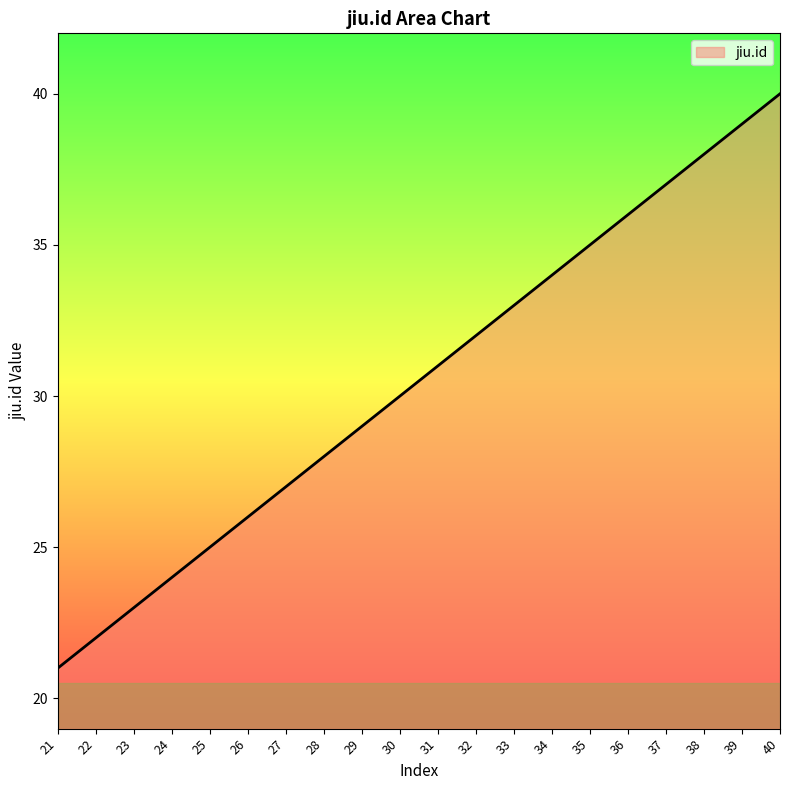

Rank the categories by value from lowest to highest.

21, 22, 23, 24, 25, 26, 27, 28, 29, 30, 31, 32, 33, 34, 35, 36, 37, 38, 39, 40